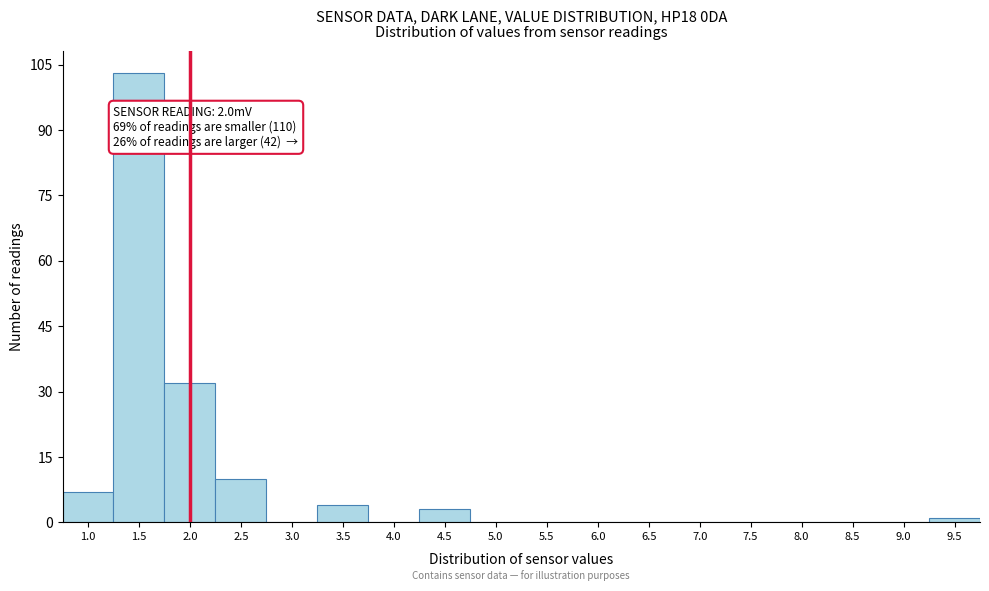

Reading left to right, extract all data points from this chart.

1.0=7	1.5=103	2.0=32	2.5=10	3.0=0	3.5=4	4.0=0	4.5=3	5.0=0	5.5=0	6.0=0	6.5=0	7.0=0	7.5=0	8.0=0	8.5=0	9.0=0	9.5=1